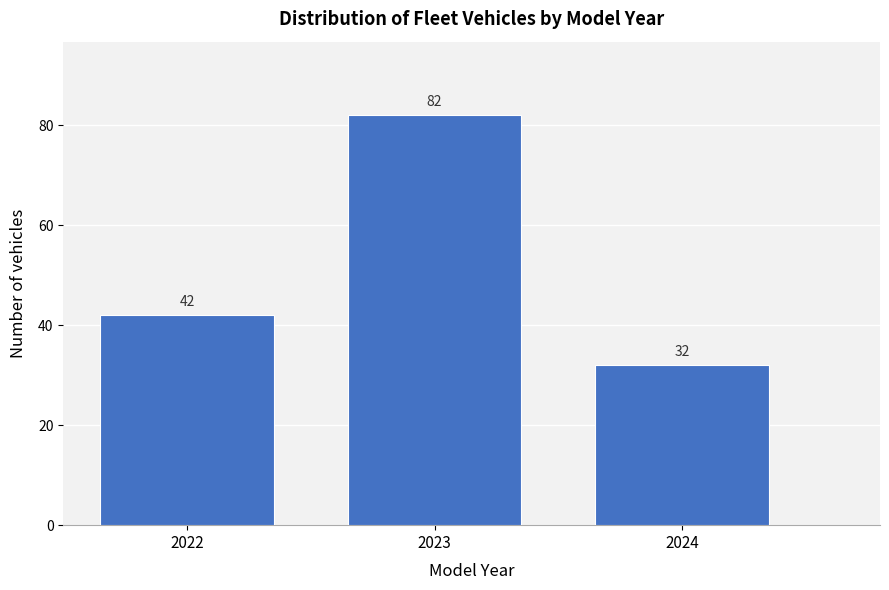

Over which range of the x-axis is the bar tallest?

2022.5 to 2023.5